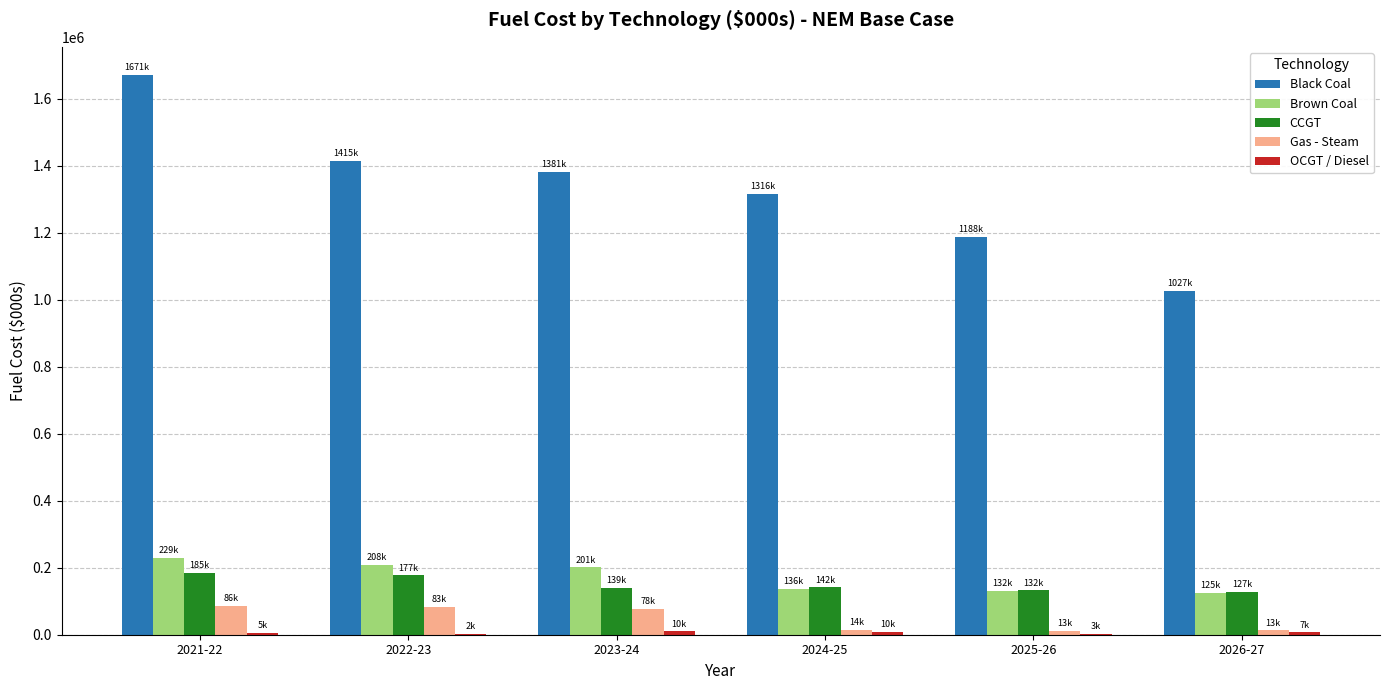

What is the highest value of the CCGT series?

185262.7